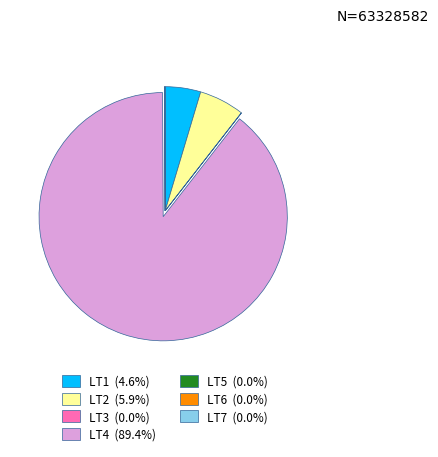

Which category has the biggest portion of the pie?

LT4